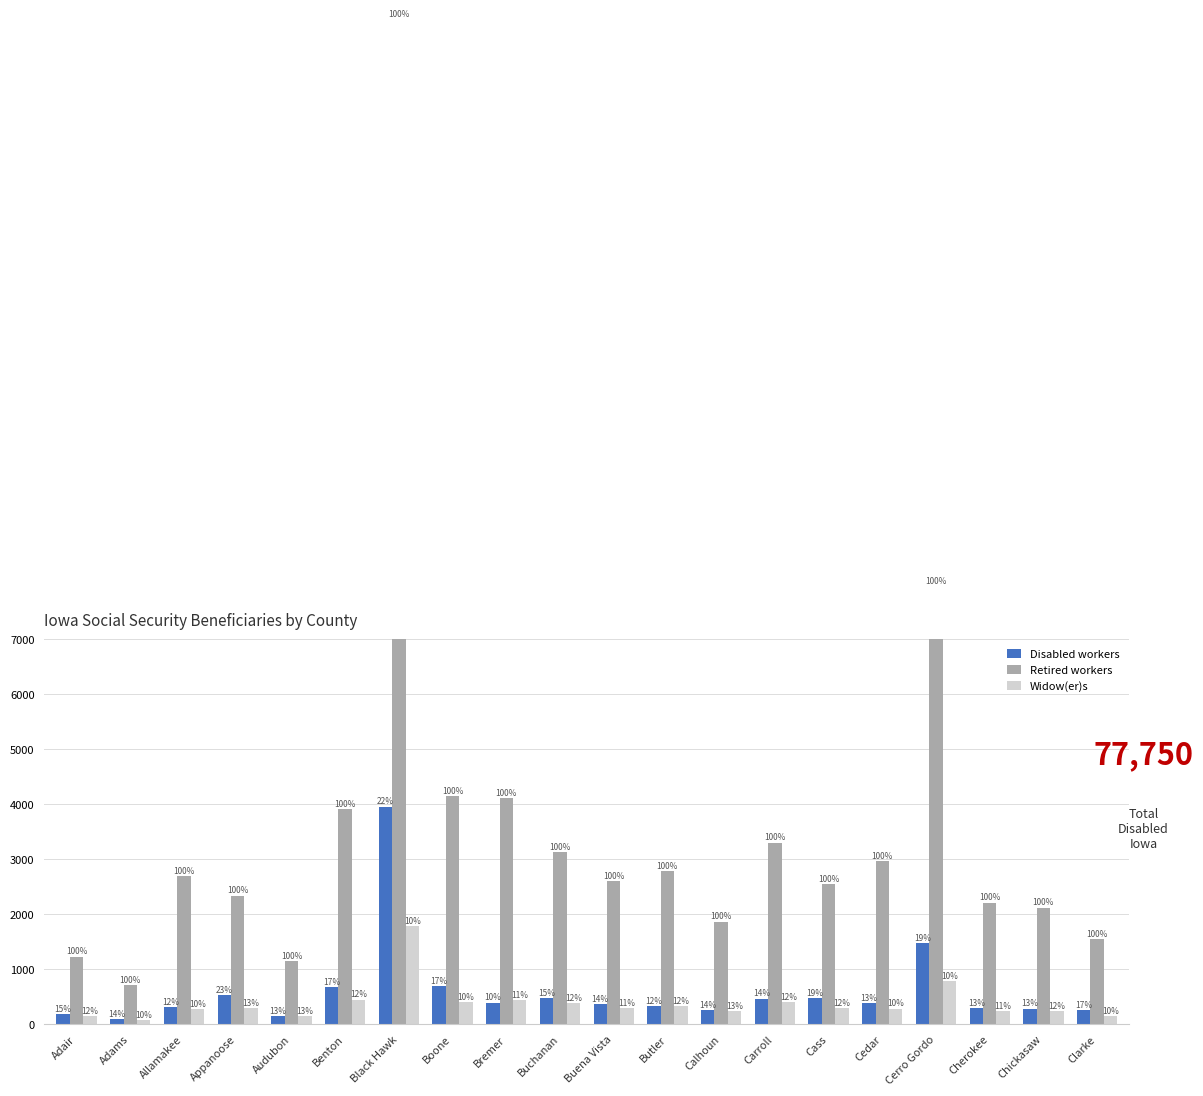

What is the average value of the Disabled workers series?

606